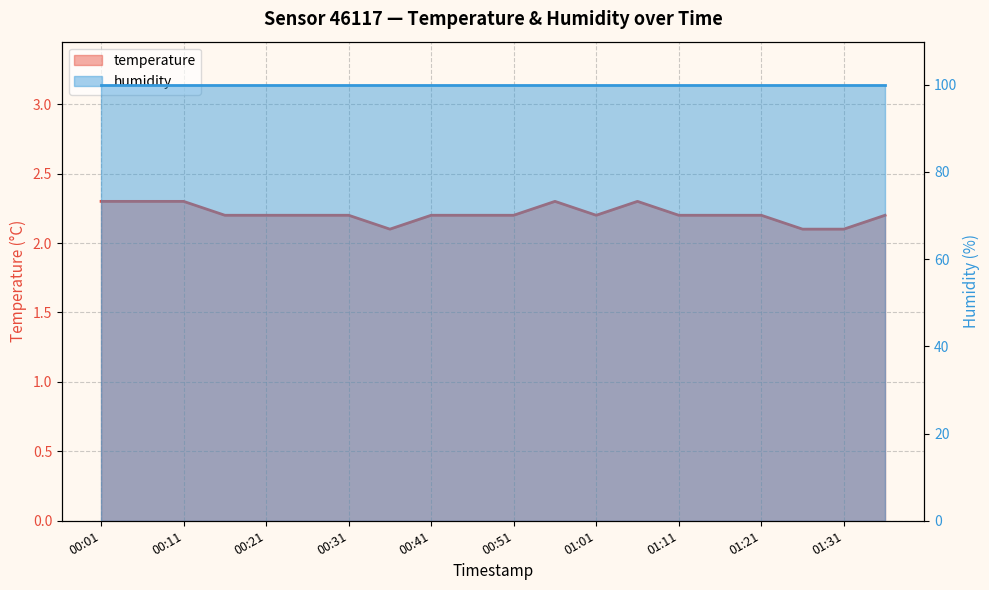

Which label corresponds to the largest value in the chart?

00:01